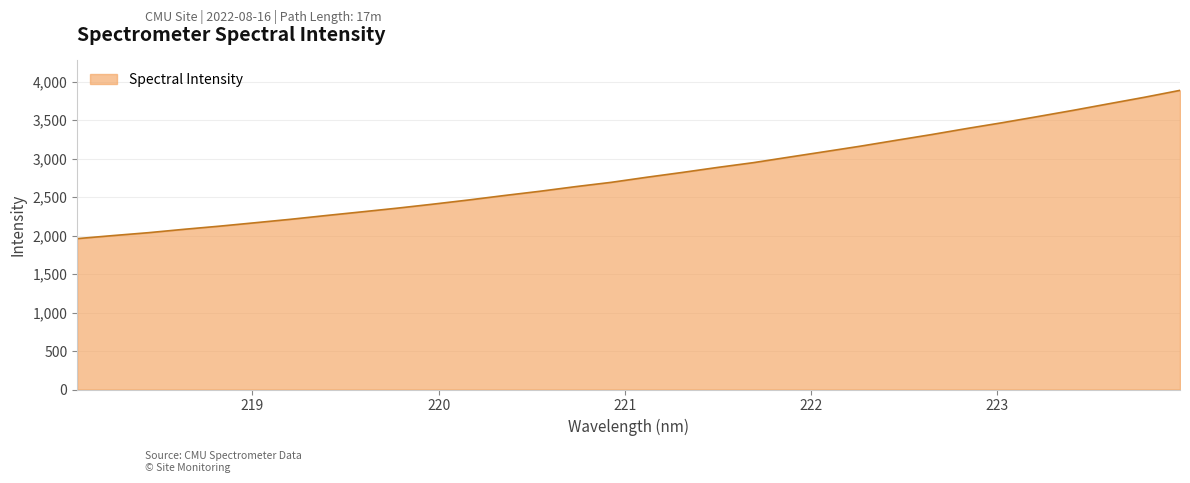

What is the average value?

2795.6